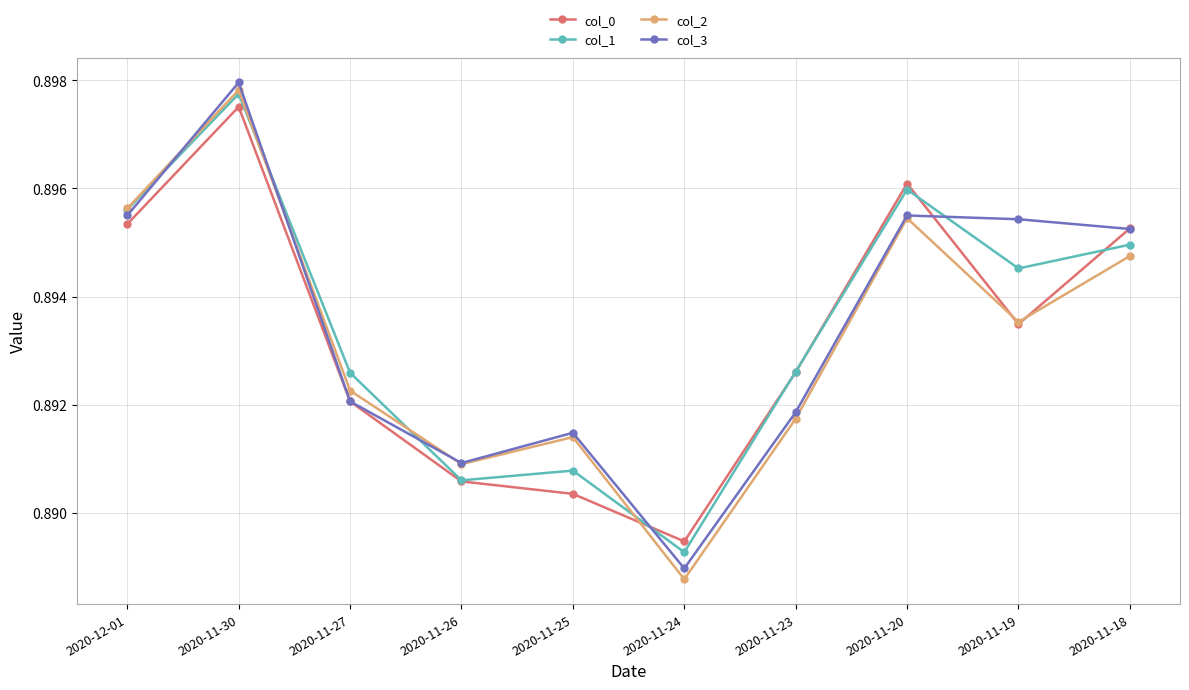

At which label does col_2 reach its peak?

2020-11-30